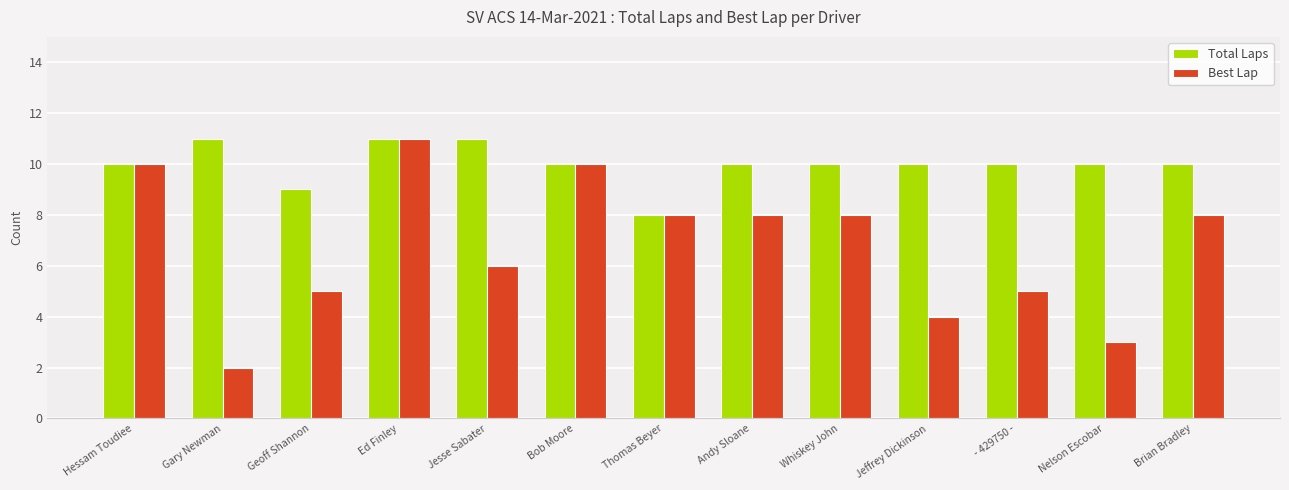

The value of Best Lap at Bob Moore is 3. True or false?

False